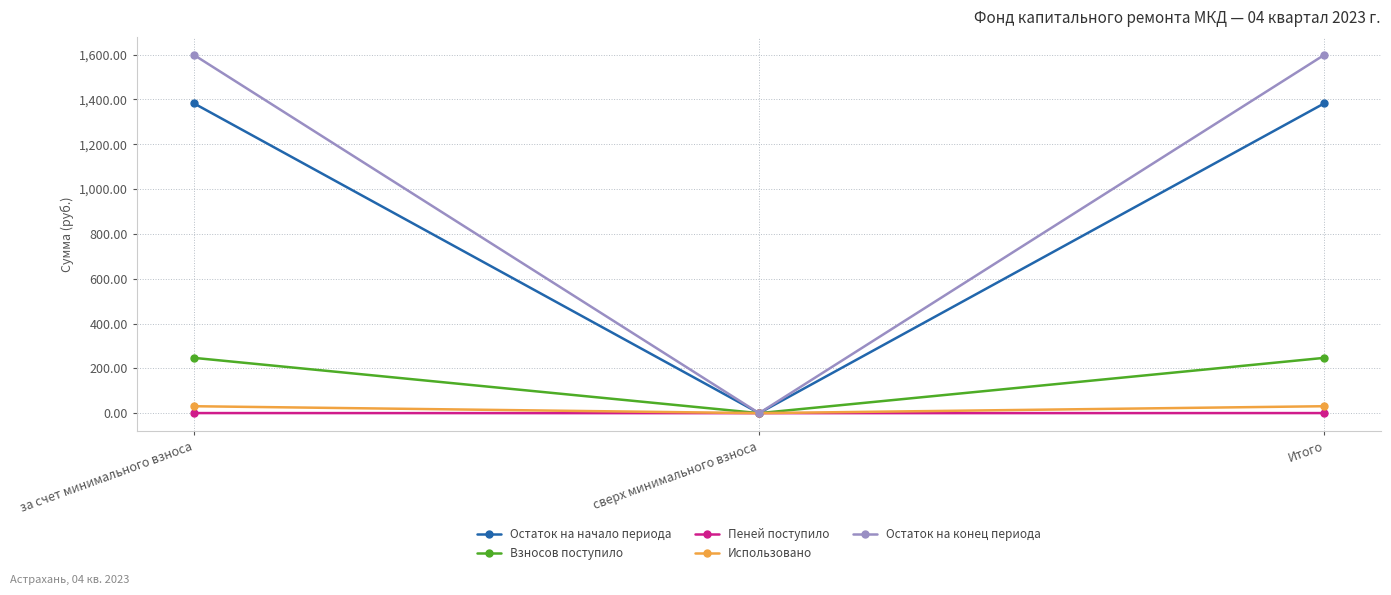

Which series changed the most between сверх минимального взноса and Итого?

Остаток на конец периода